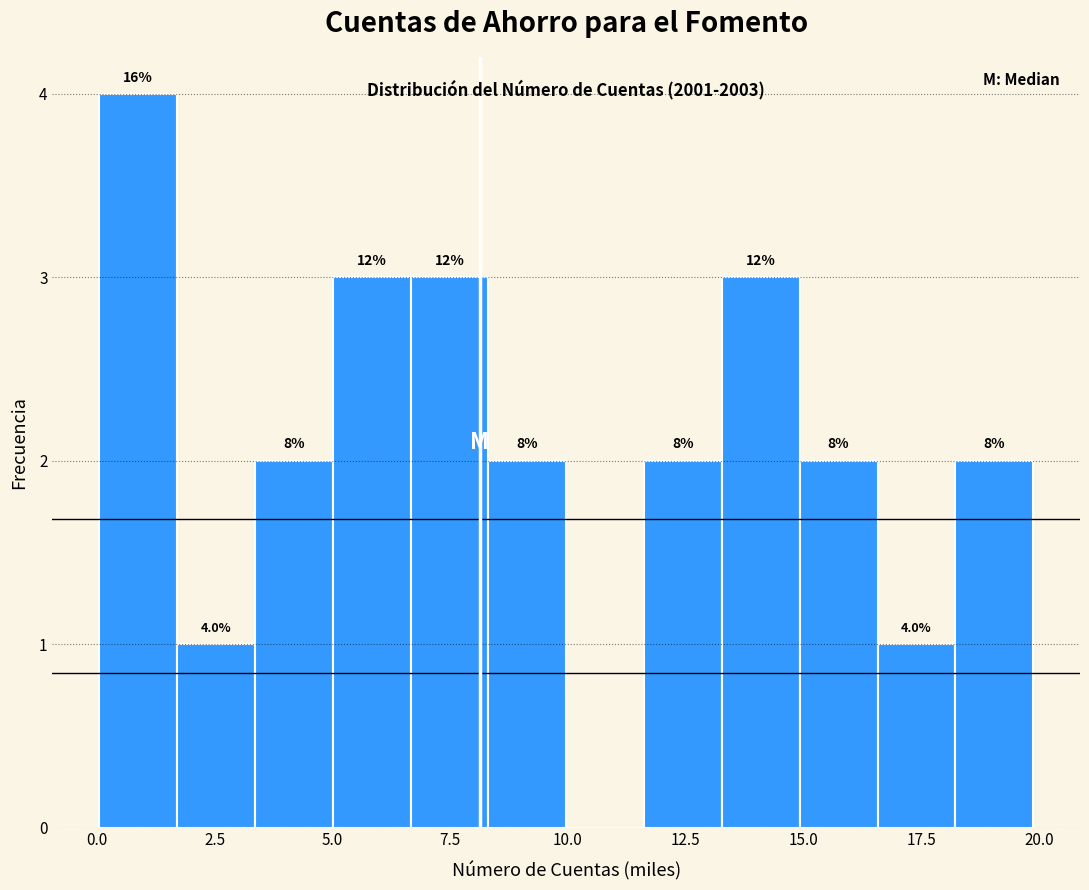

Around what value on the x-axis is the tallest bar? Give the approximate position of its centre, as read against the axis.

1.0